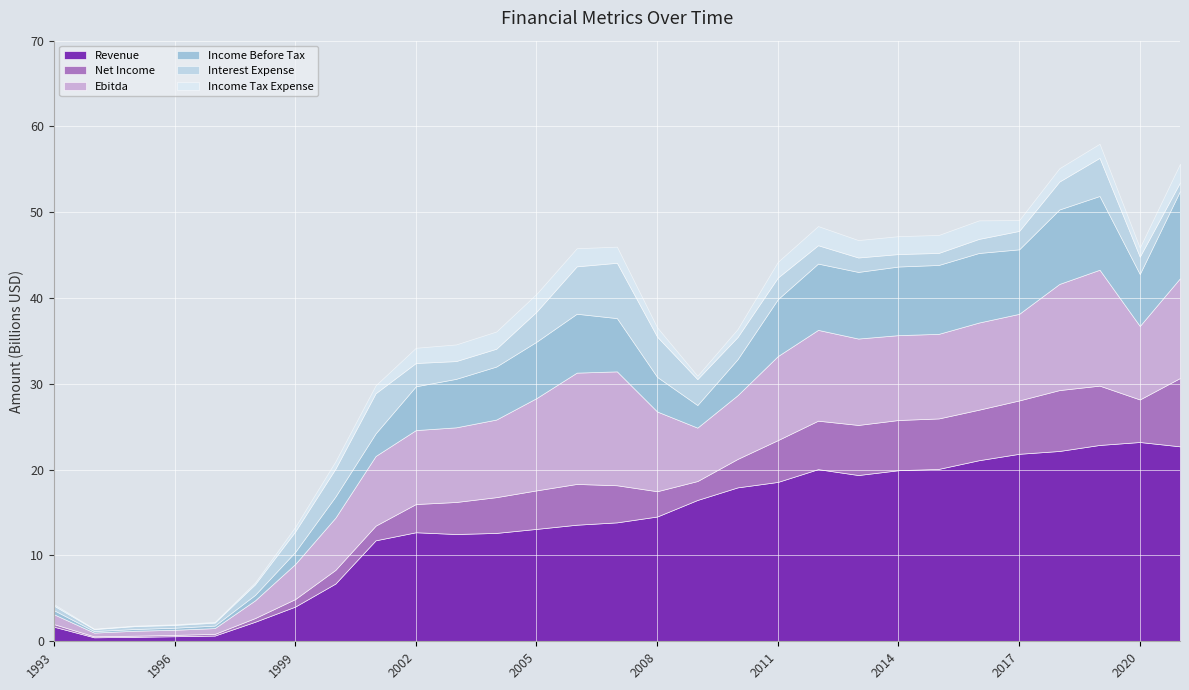

The value of Income Before Tax at 2005 is 10987693031. True or false?

False